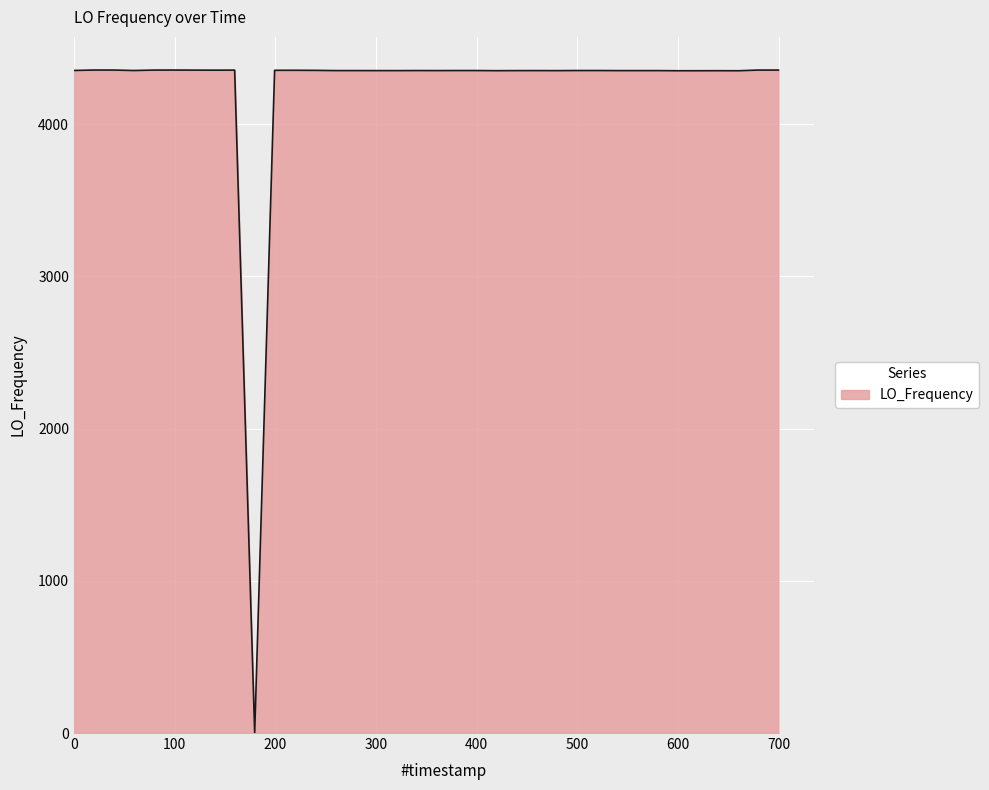

What is the greatest value displayed?

4354.7